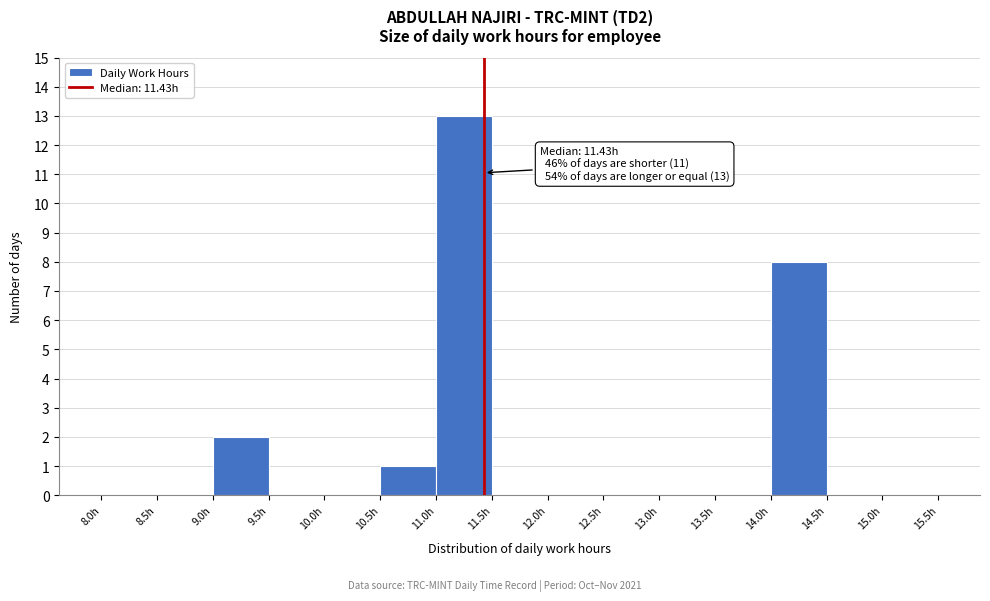

Over which range of the x-axis is the bar tallest?

11.0 to 11.5